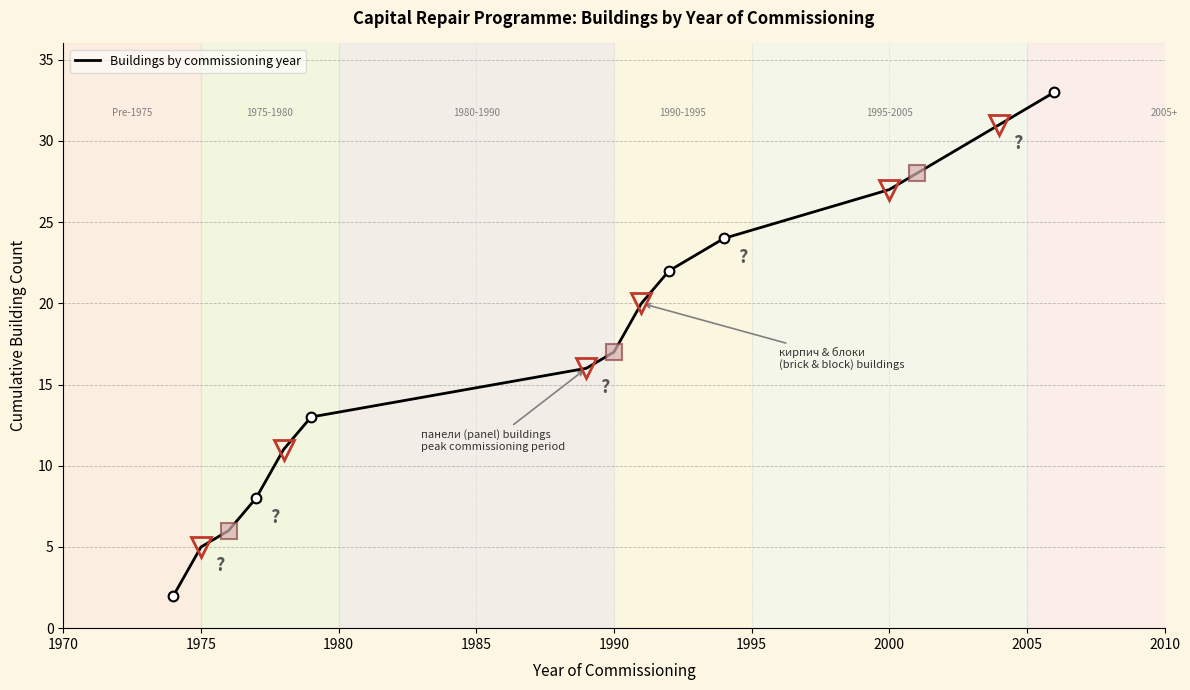

What is the difference between the maximum and minimum values?

31